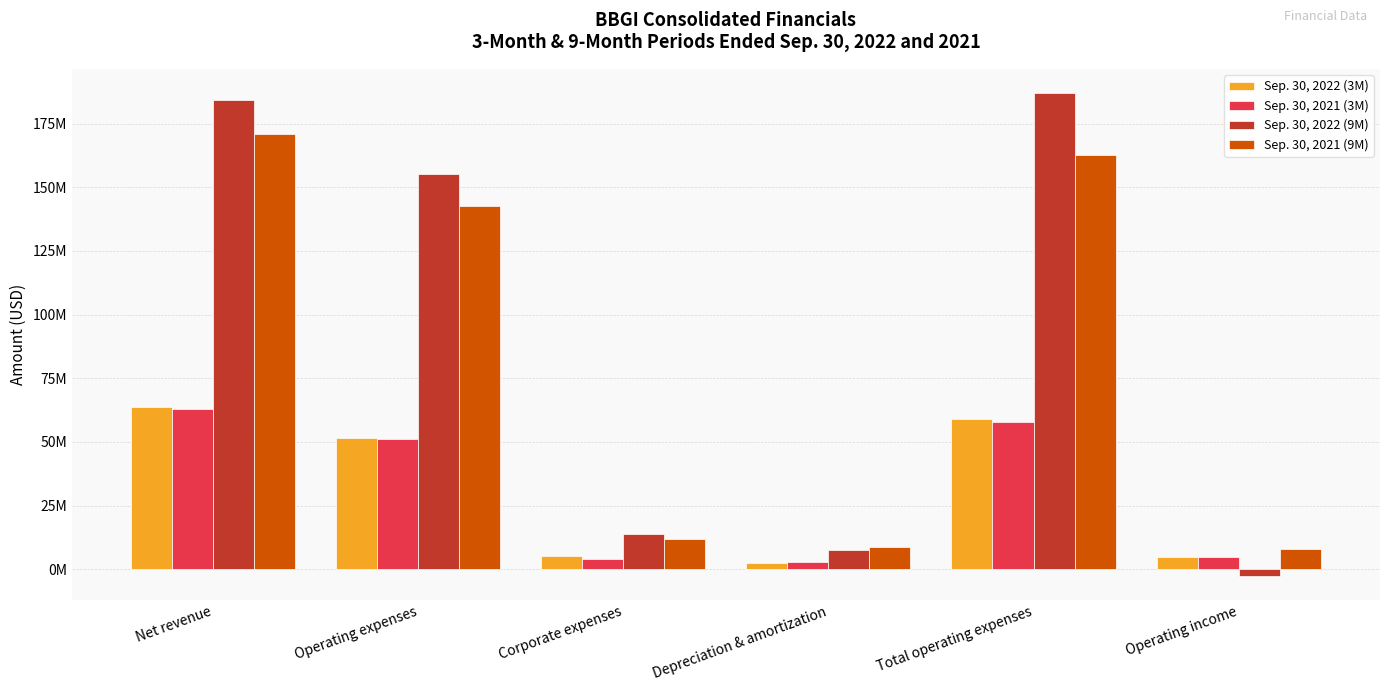

What are all the series names shown in the legend?

Sep. 30, 2022 (3M), Sep. 30, 2021 (3M), Sep. 30, 2022 (9M), Sep. 30, 2021 (9M)